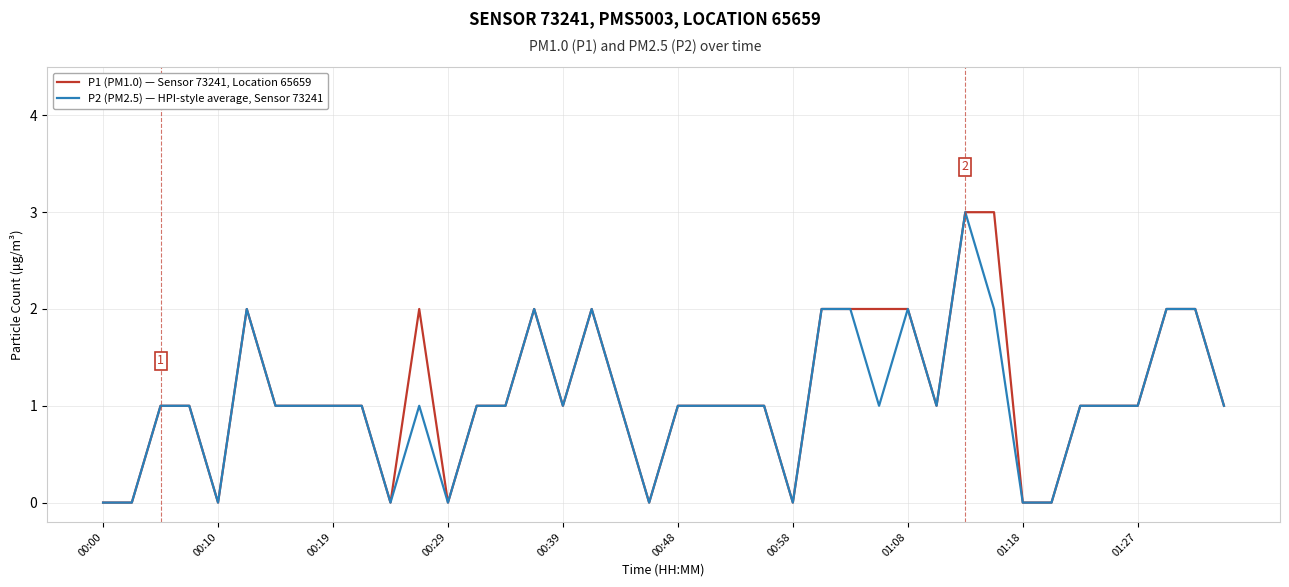

Rank the series by their average value, from lowest to highest.

P2 (PM2.5) — HPI-style average, Sensor 73241, P1 (PM1.0) — Sensor 73241, Location 65659